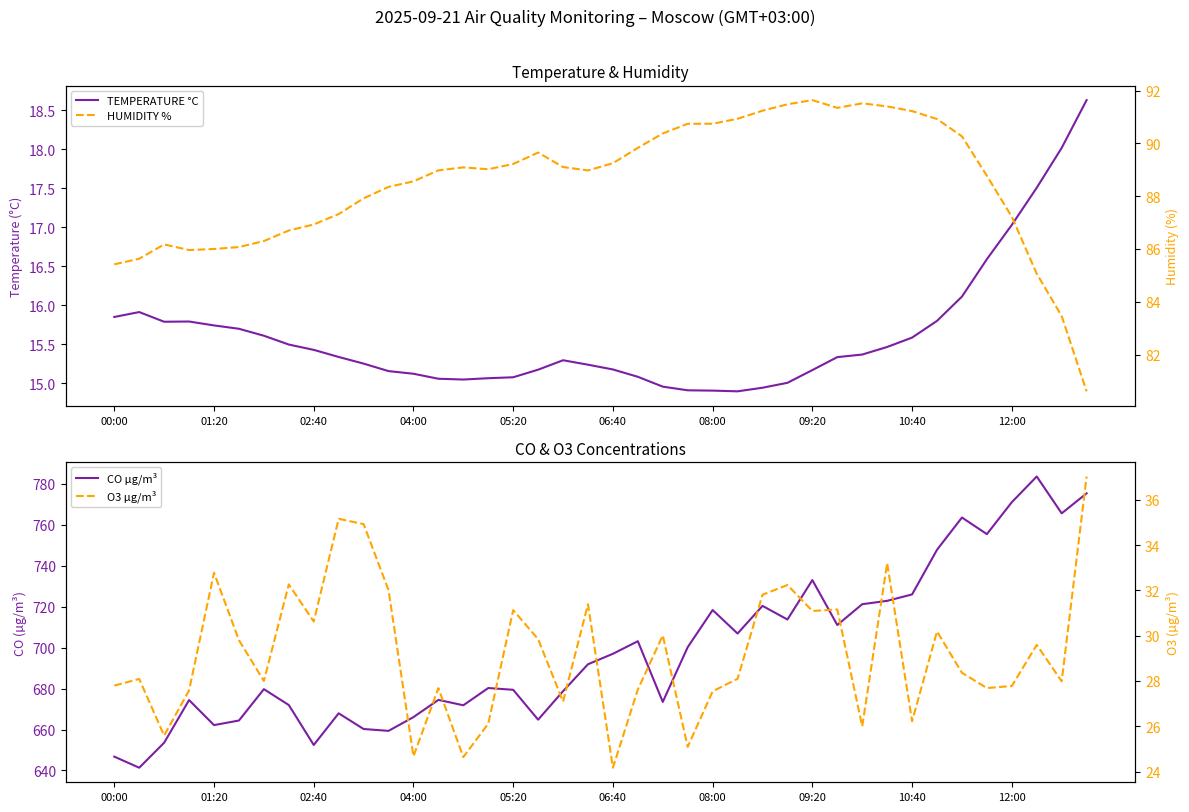

True or false: O3 µg/m³ and HUMIDITY % intersect in this chart.

False